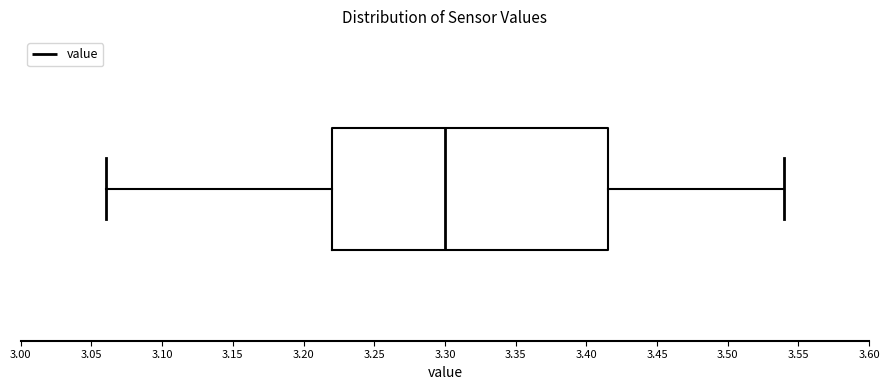

Transcribe this box plot: give where the median line is, the range the box spans, and where the two whiskers end, as read against the x-axis. The values are not printed on the chart, so give them approximately, as read against the axis.

median 3.300, box 3.220 to 3.415, whiskers 3.060 to 3.540